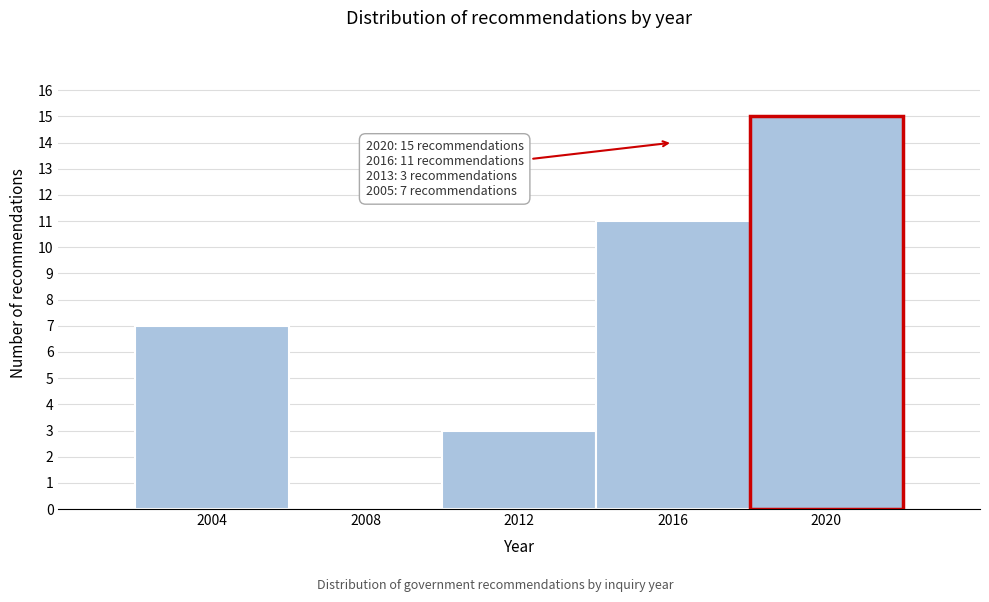

Reading left to right, extract all data points from this chart.

2004=7	2008=0	2012=3	2016=11	2020=15